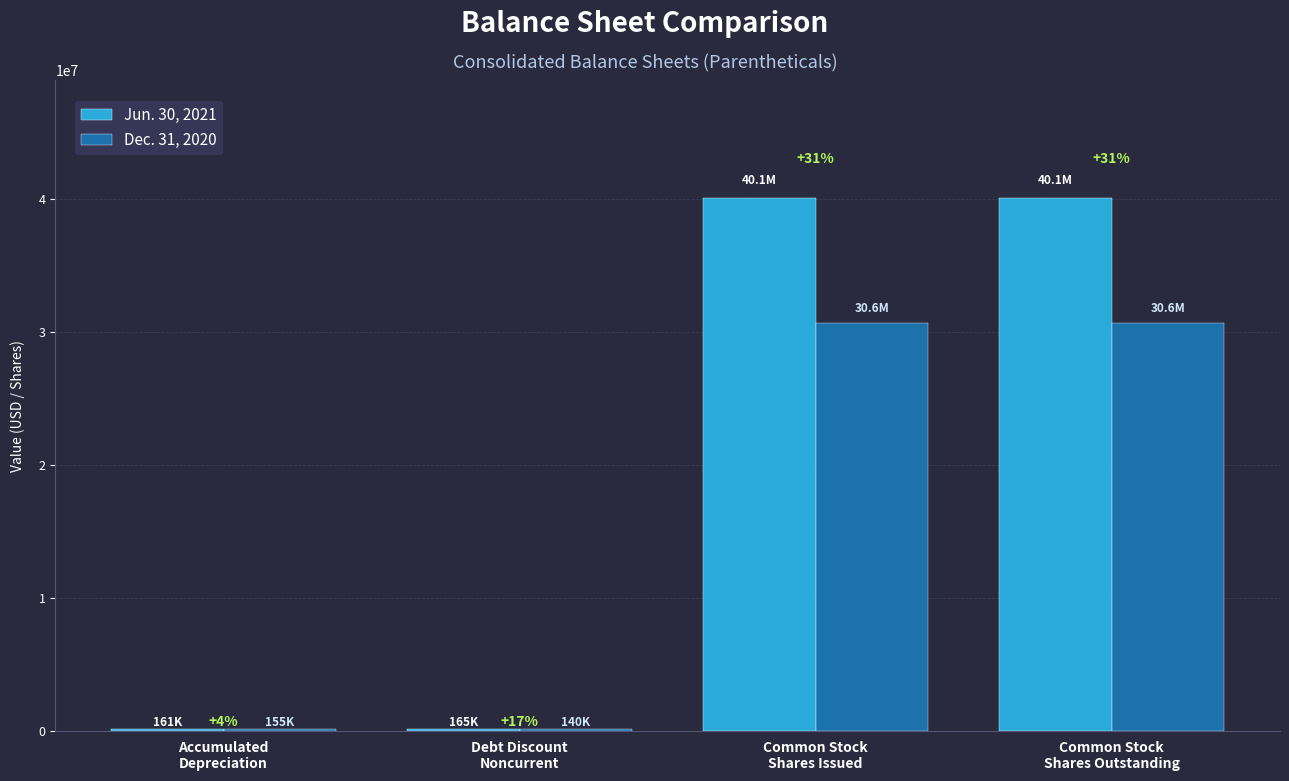

How many groups of bars are there?

4